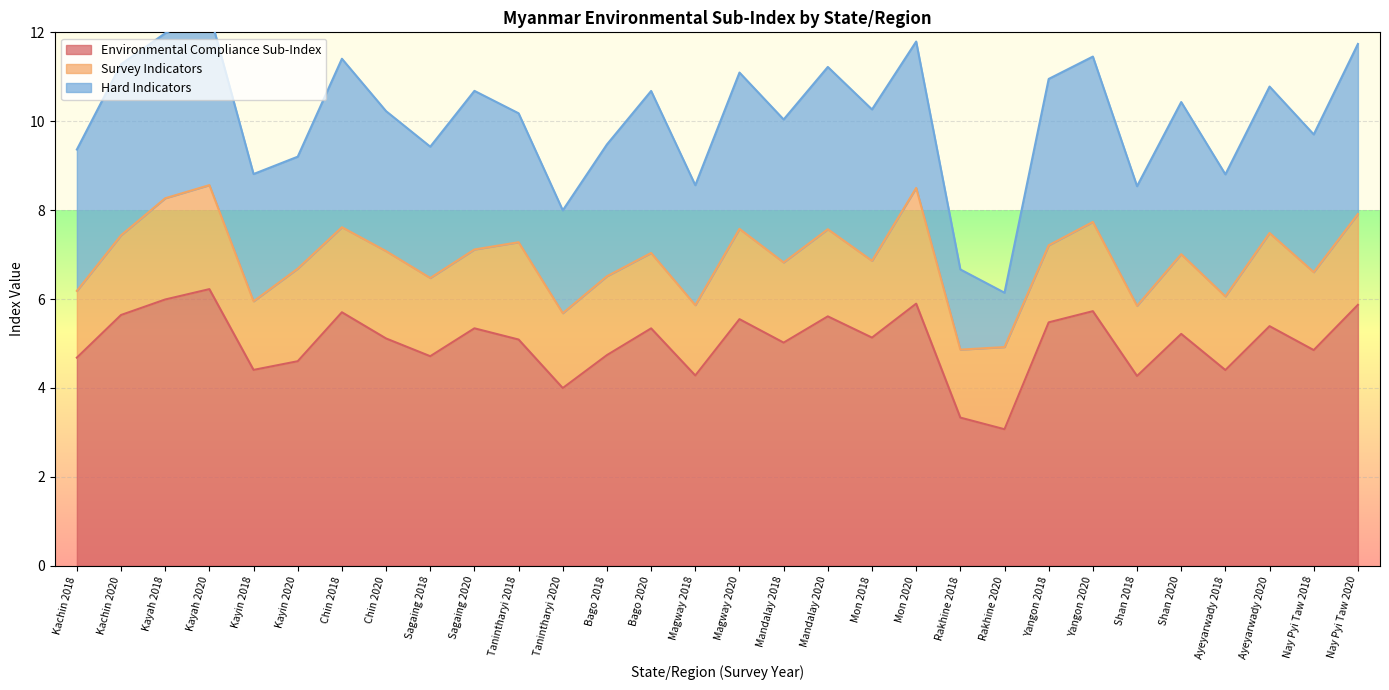

Reading left to right, transcribe all the data shown in this chart.

Environmental Compliance Sub-Index: Kachin 2018=4.7	Kachin 2020=5.6	Kayah 2018=6.0	Kayah 2020=6.2	Kayin 2018=4.4	Kayin 2020=4.6	Chin 2018=5.7	Chin 2020=5.1	Sagaing 2018=4.7	Sagaing 2020=5.3	Tanintharyi 2018=5.1	Tanintharyi 2020=4.0	Bago 2018=4.7	Bago 2020=5.3	Magway 2018=4.3	Magway 2020=5.5	Mandalay 2018=5.0	Mandalay 2020=5.6	Mon 2018=5.1	Mon 2020=5.9	Rakhine 2018=3.3	Rakhine 2020=3.1	Yangon 2018=5.5	Yangon 2020=5.7	Shan 2018=4.3	Shan 2020=5.2	Ayeyarwady 2018=4.4	Ayeyarwady 2020=5.4	Nay Pyi Taw 2018=4.9	Nay Pyi Taw 2020=5.9
Survey Indicators: Kachin 2018=1.5	Kachin 2020=1.8	Kayah 2018=2.3	Kayah 2020=2.3	Kayin 2018=1.5	Kayin 2020=2.1	Chin 2018=1.9	Chin 2020=2.0	Sagaing 2018=1.8	Sagaing 2020=1.8	Tanintharyi 2018=2.2	Tanintharyi 2020=1.7	Bago 2018=1.8	Bago 2020=1.7	Magway 2018=1.6	Magway 2020=2.0	Mandalay 2018=1.8	Mandalay 2020=2.0	Mon 2018=1.7	Mon 2020=2.6	Rakhine 2018=1.5	Rakhine 2020=1.8	Yangon 2018=1.7	Yangon 2020=2.0	Shan 2018=1.6	Shan 2020=1.8	Ayeyarwady 2018=1.7	Ayeyarwady 2020=2.1	Nay Pyi Taw 2018=1.8	Nay Pyi Taw 2020=2.0
Hard Indicators: Kachin 2018=3.2	Kachin 2020=3.8	Kayah 2018=3.7	Kayah 2020=3.9	Kayin 2018=2.9	Kayin 2020=2.5	Chin 2018=3.8	Chin 2020=3.1	Sagaing 2018=3.0	Sagaing 2020=3.6	Tanintharyi 2018=2.9	Tanintharyi 2020=2.3	Bago 2018=3.0	Bago 2020=3.6	Magway 2018=2.7	Magway 2020=3.5	Mandalay 2018=3.2	Mandalay 2020=3.6	Mon 2018=3.4	Mon 2020=3.3	Rakhine 2018=1.8	Rakhine 2020=1.2	Yangon 2018=3.7	Yangon 2020=3.7	Shan 2018=2.7	Shan 2020=3.4	Ayeyarwady 2018=2.7	Ayeyarwady 2020=3.3	Nay Pyi Taw 2018=3.1	Nay Pyi Taw 2020=3.8